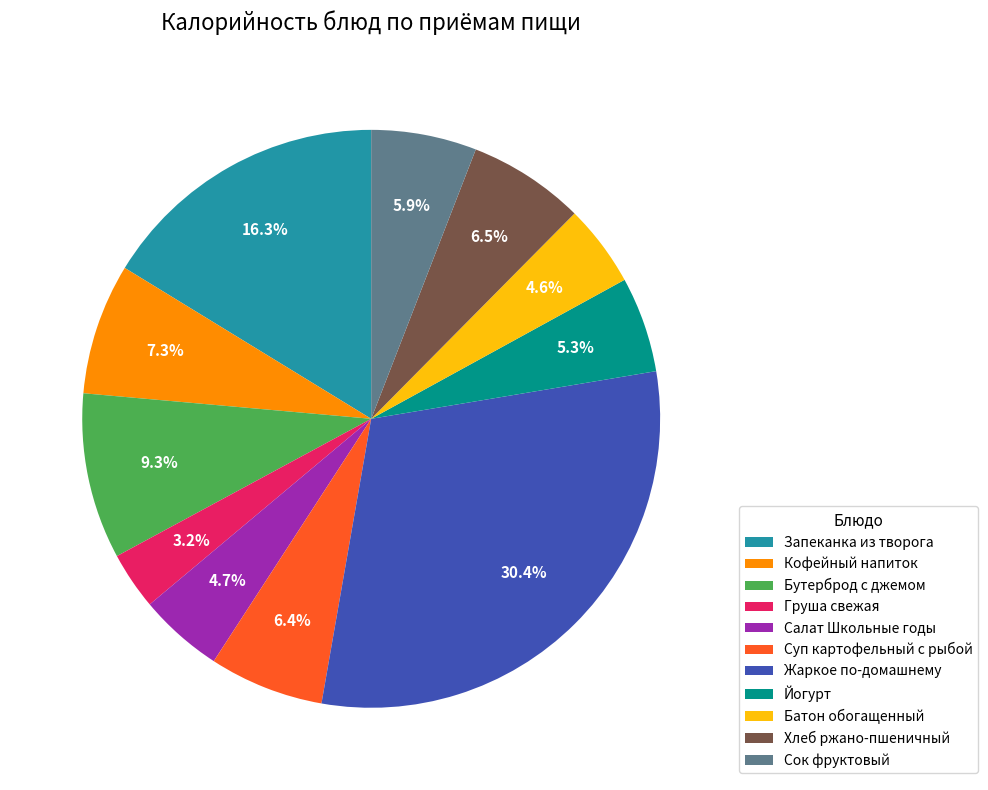

To the nearest percent, what is the average slice percentage?

9%